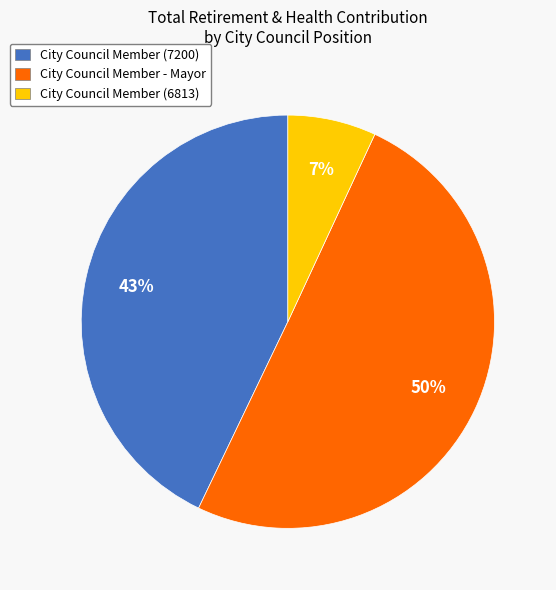

True or false: City Council Member (6813) accounts for 17% of the total.

False